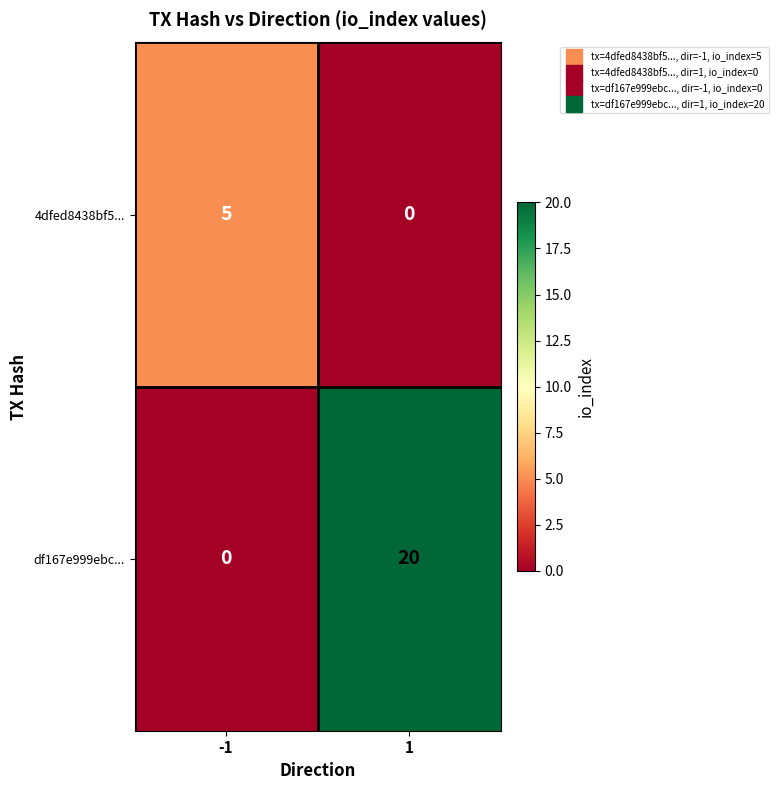

The df167e999ebc... series shows 6 at -1. True or false?

False